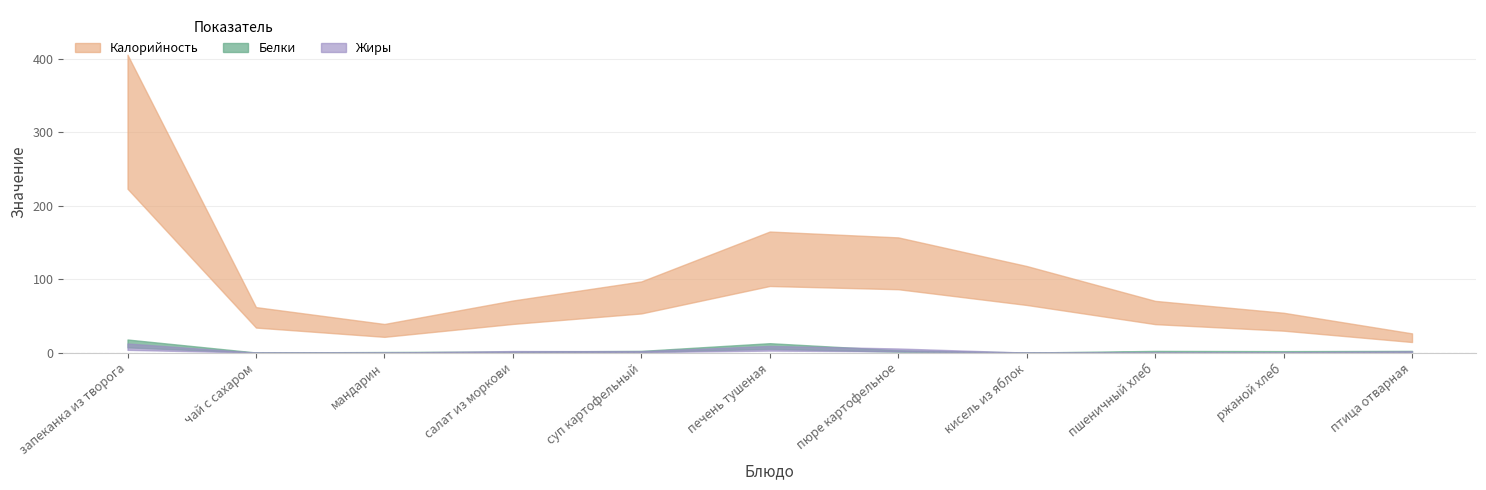

What is the approximate value of Белки at птица отварная?

2.3